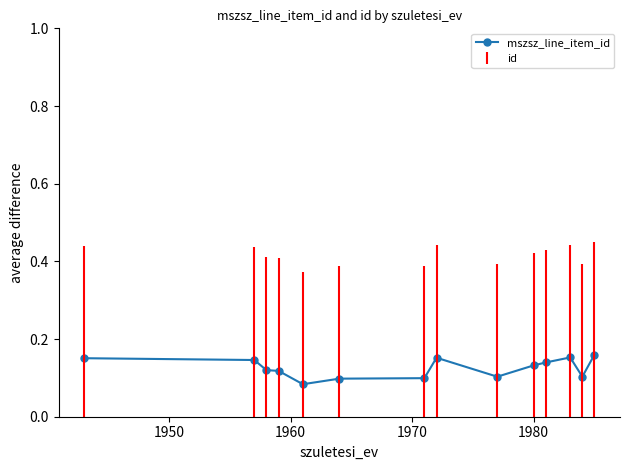

Is this an area chart (filled region under the line)?

No